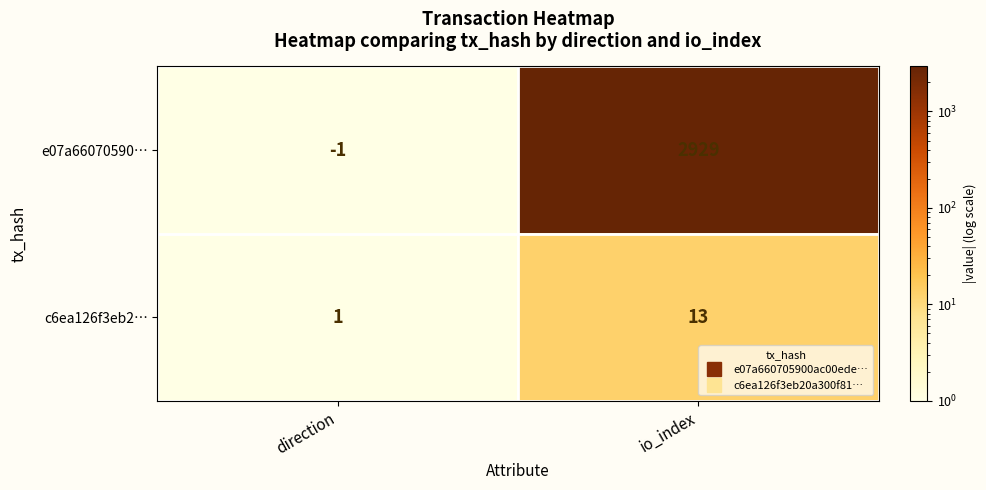

Rank the series by their maximum value, from lowest to highest.

c6ea126f3eb2…, e07a66070590…